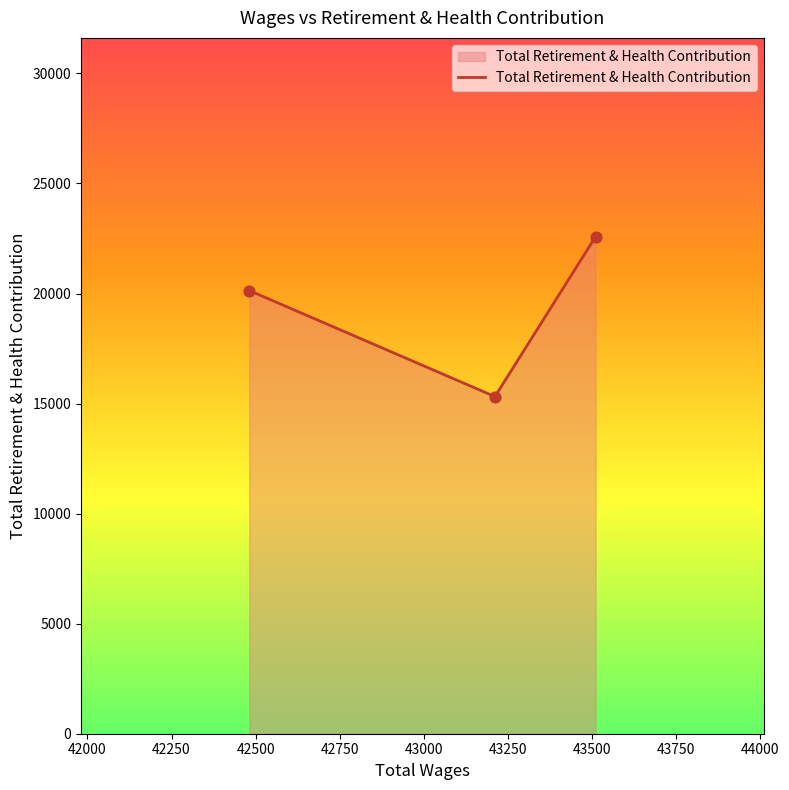

What is the maximum value shown in the chart?

22581